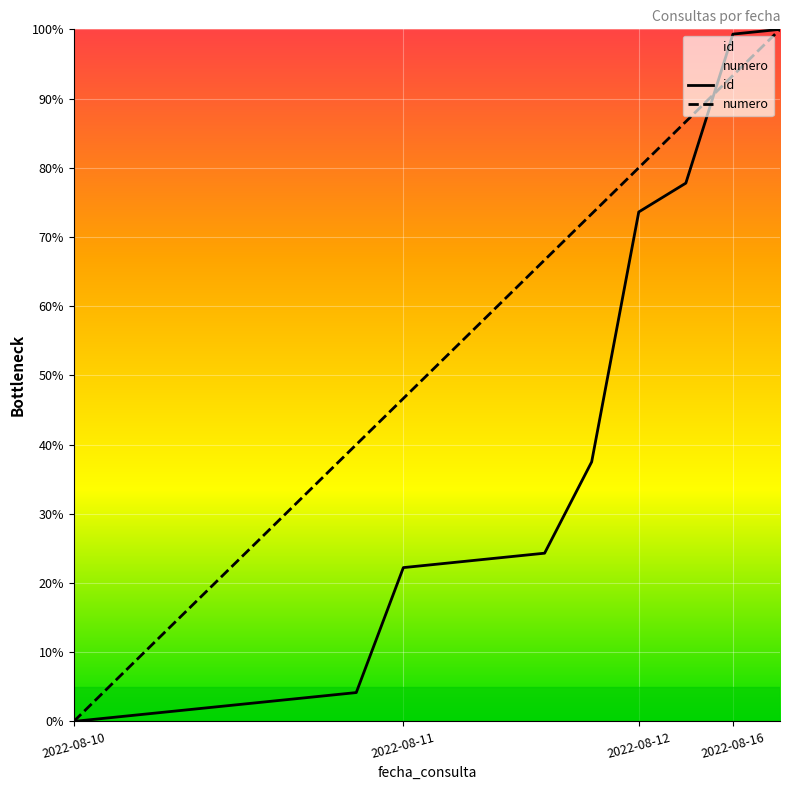

True or false: id has more than 2 points higher than both neighbors.

False